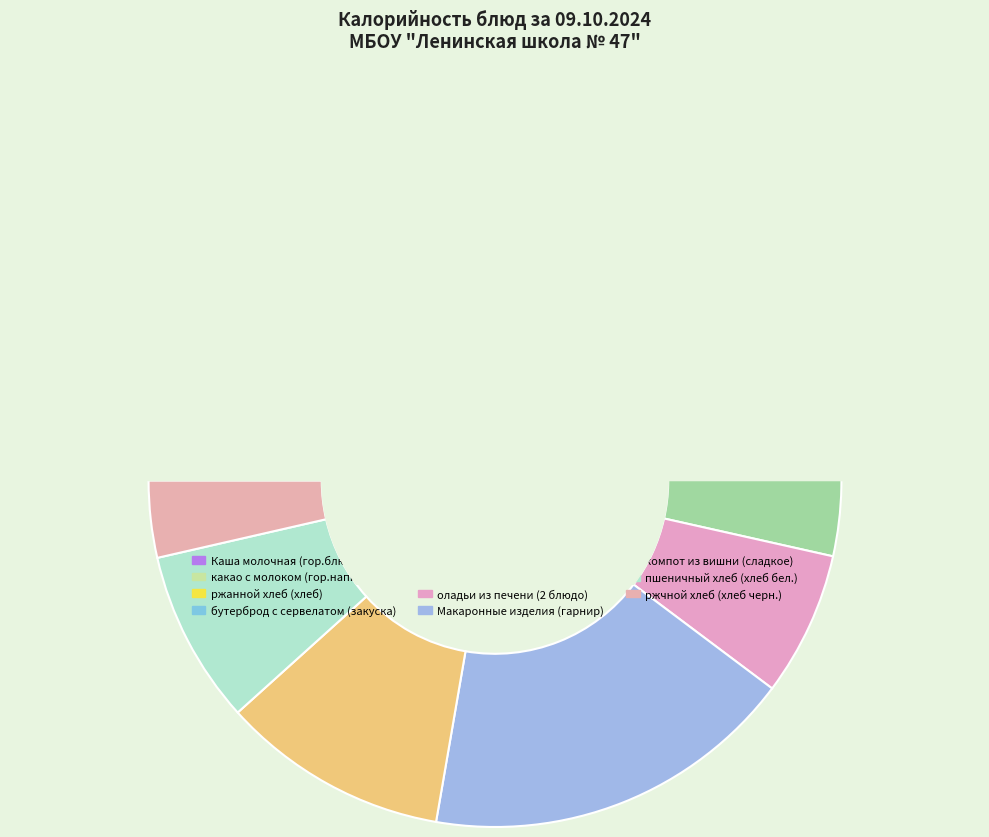

Which category has the smallest portion of the pie?

мандарин свежий (фрукты)